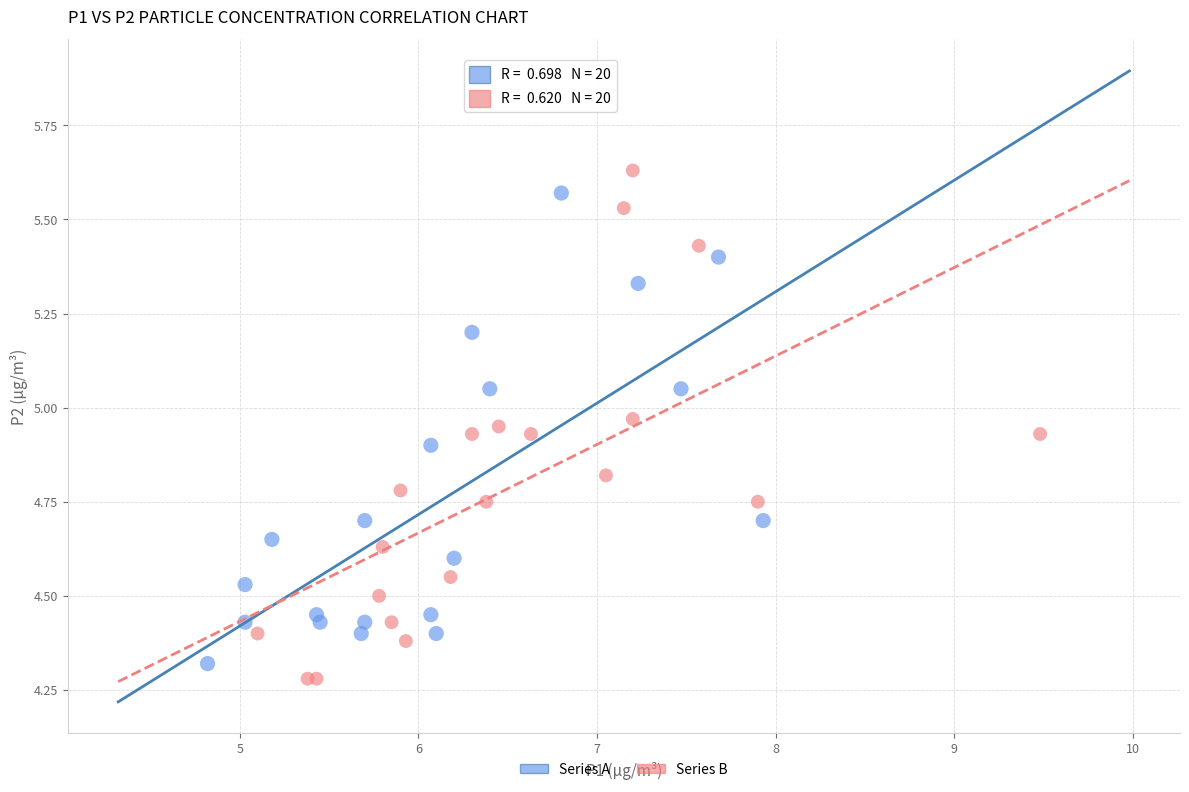

What are all the series names shown in the legend?

Series A, Series B